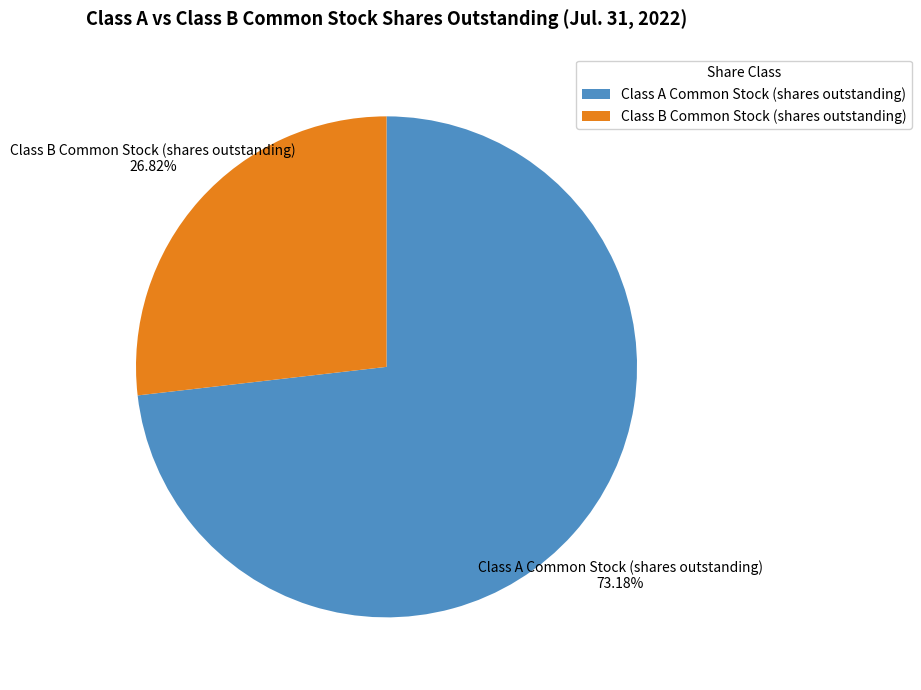

How many segments does this pie chart have?

2